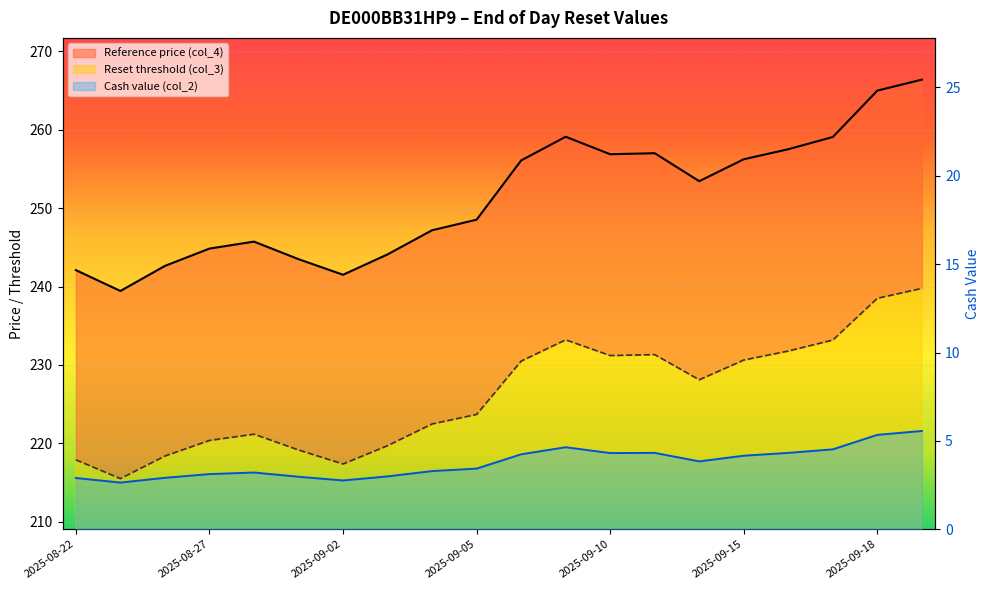

How many data points in Cash value (col_2) are above 3?

14